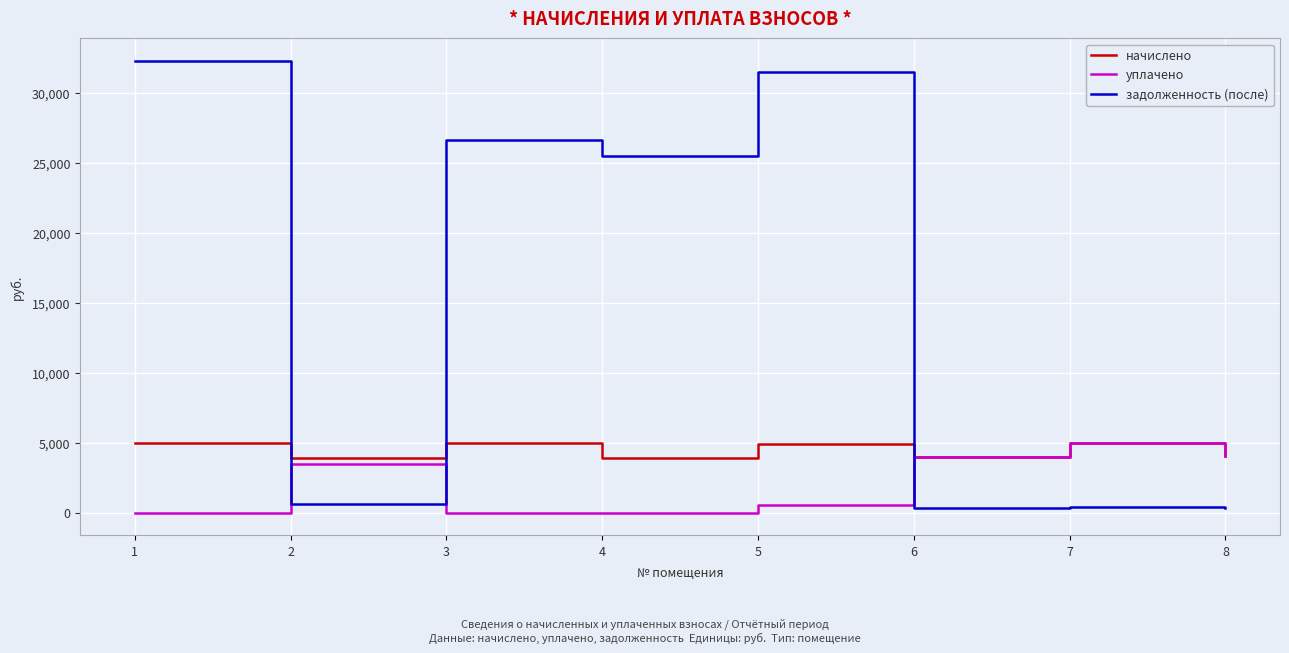

What is the spread (max minus min) of values at 6?

3639.0